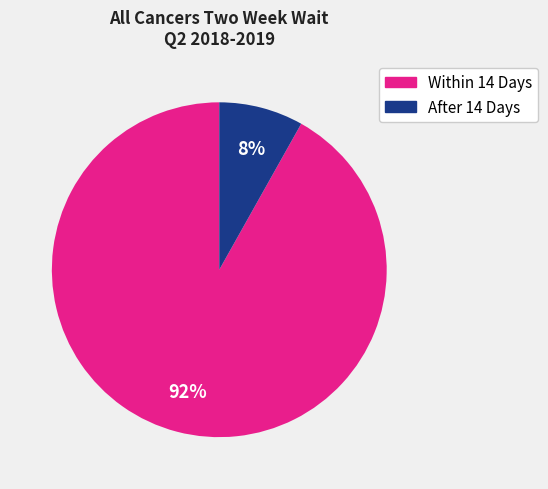

Is there any slice that represents more than half of the pie?

Yes